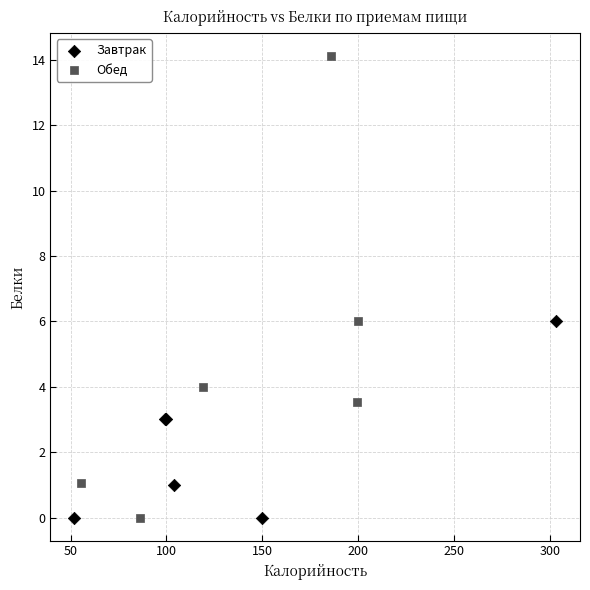

Which series reaches the maximum Y coordinate?

Обед